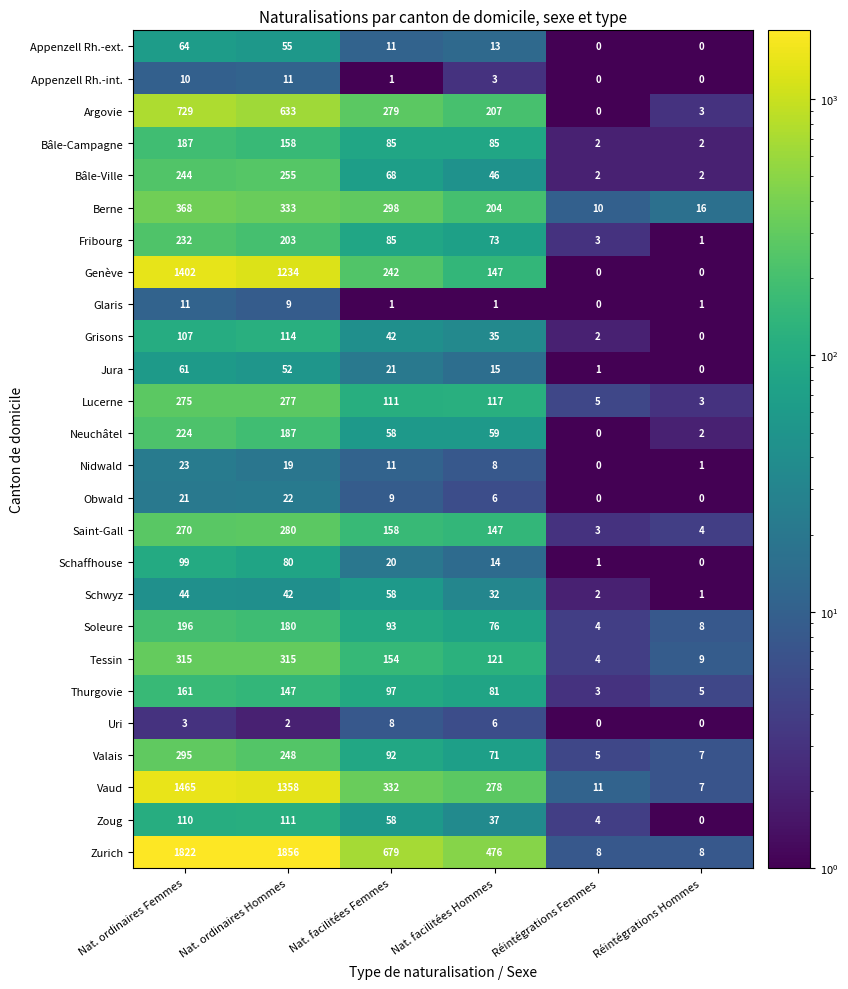

What is the highest value of the Zoug series?

111